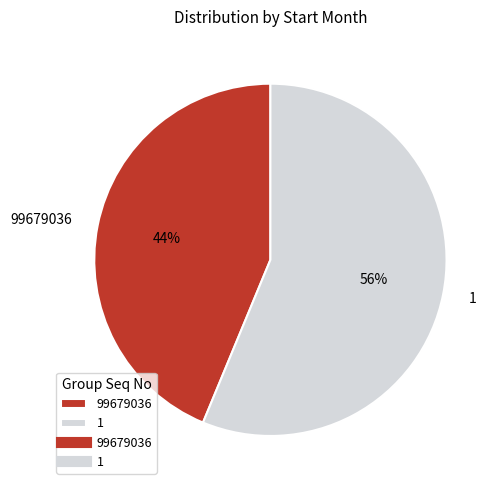

To the nearest percent, what portion does 1 represent?

56%